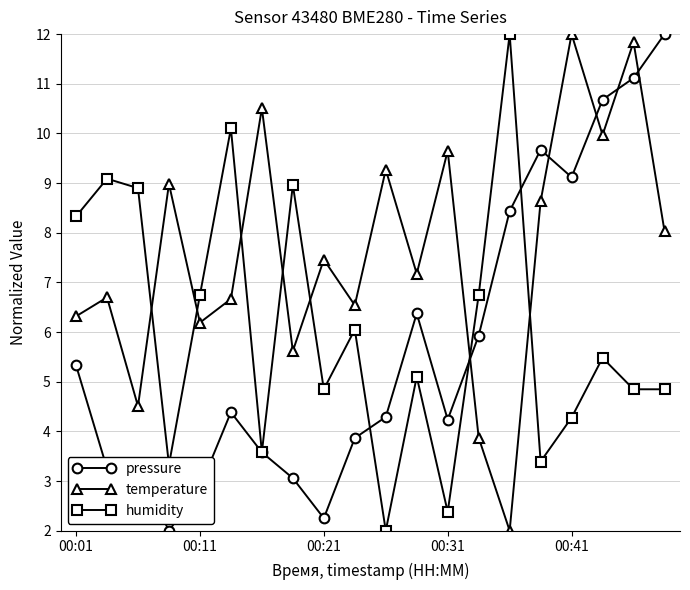

Which series ends up on top after the final intersection of pressure and temperature?

pressure